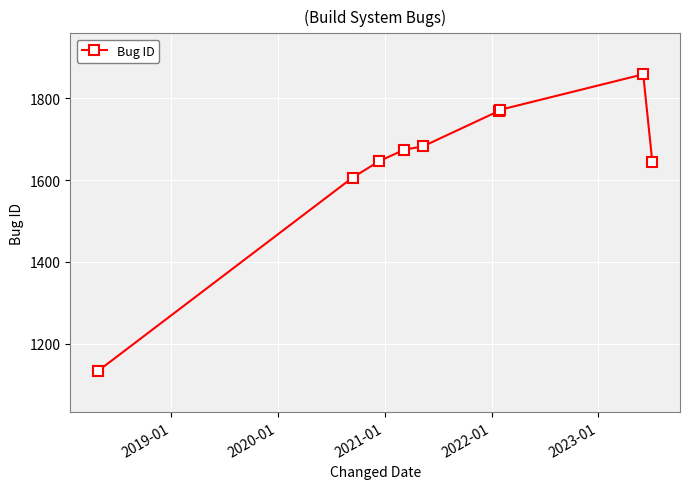

What is the sum of all values?

14785